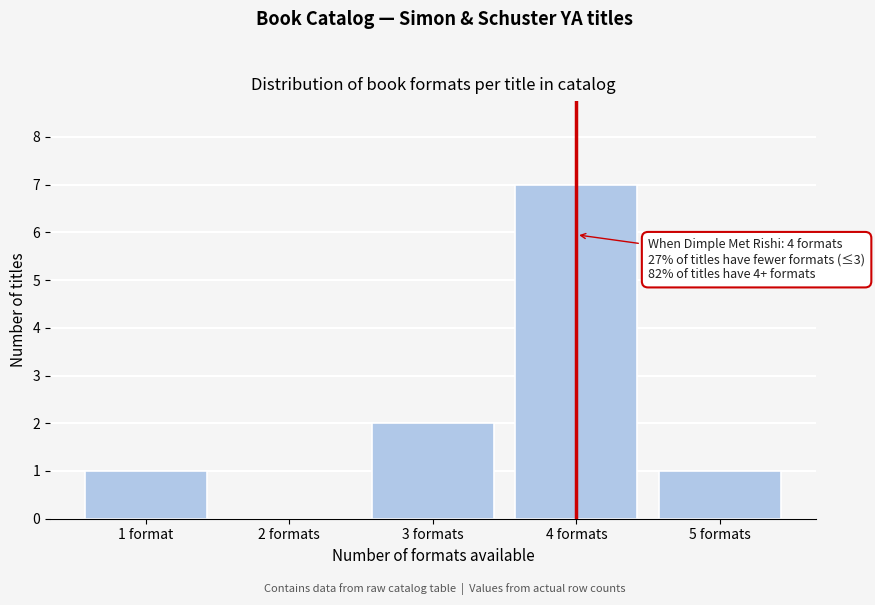

Reading right to left, extract all data points from this chart.

5 formats=1	4 formats=7	3 formats=2	2 formats=0	1 format=1